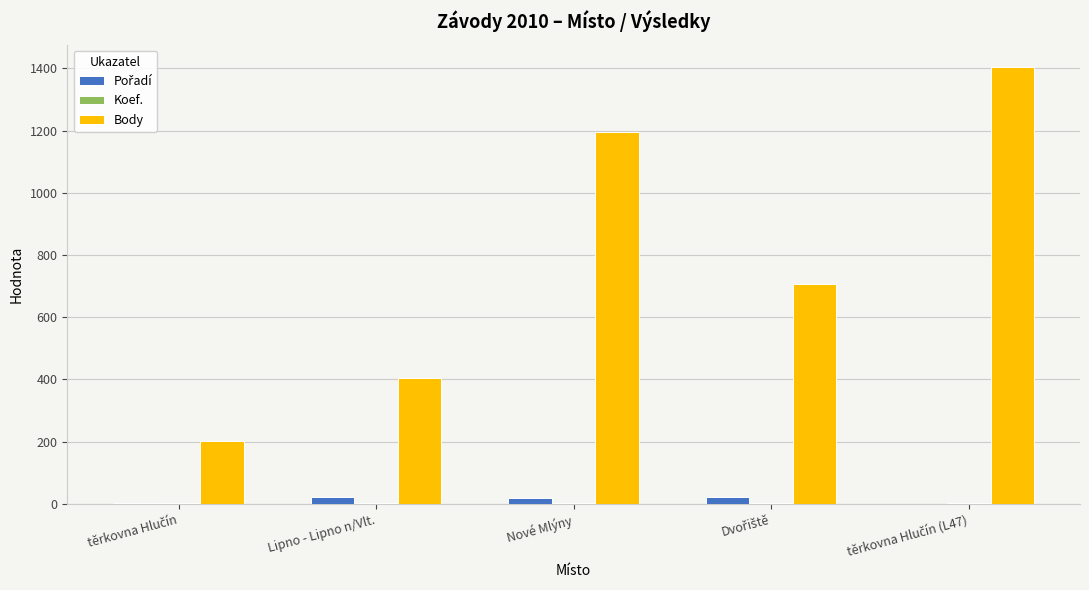

What is the highest value of the Body series?

1406